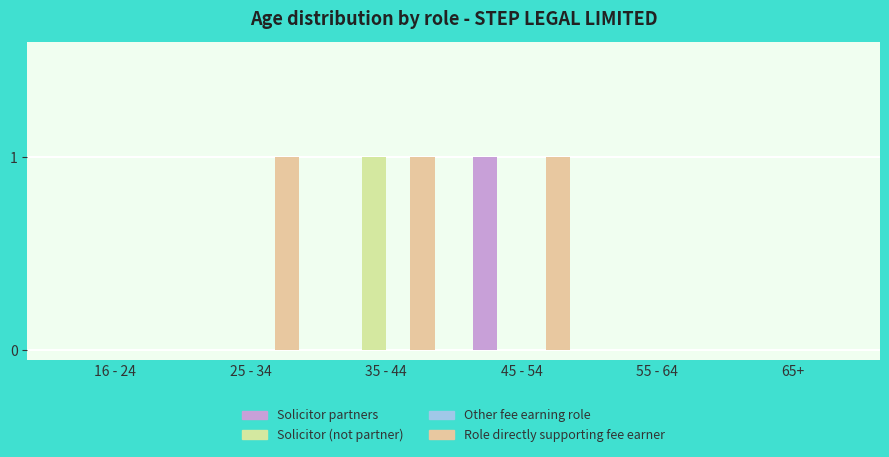

What position from the left is 16 - 24?

1